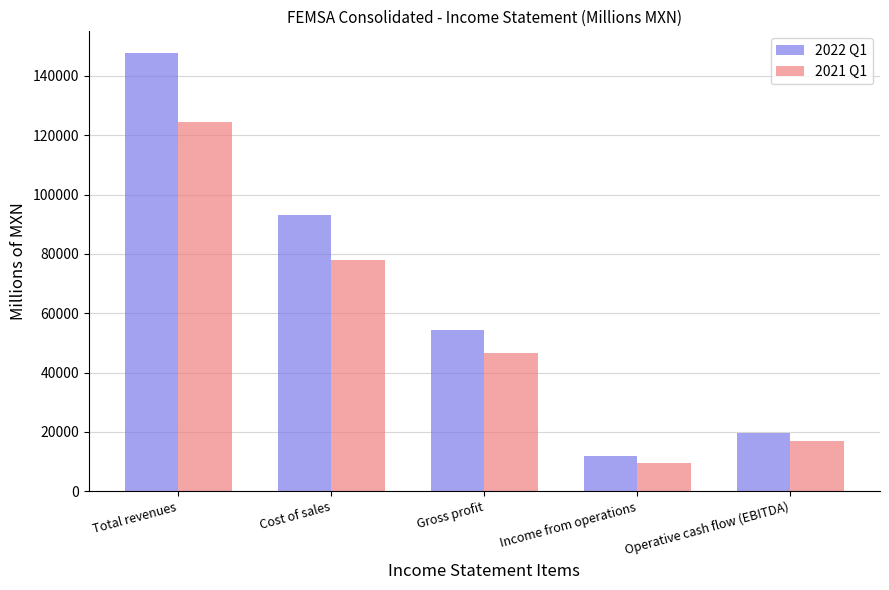

Reading left to right, extract all data points from this chart.

2022 Q1: 147636	93167	54469	11892	19694
2021 Q1: 124474	77940	46534	9525	16975